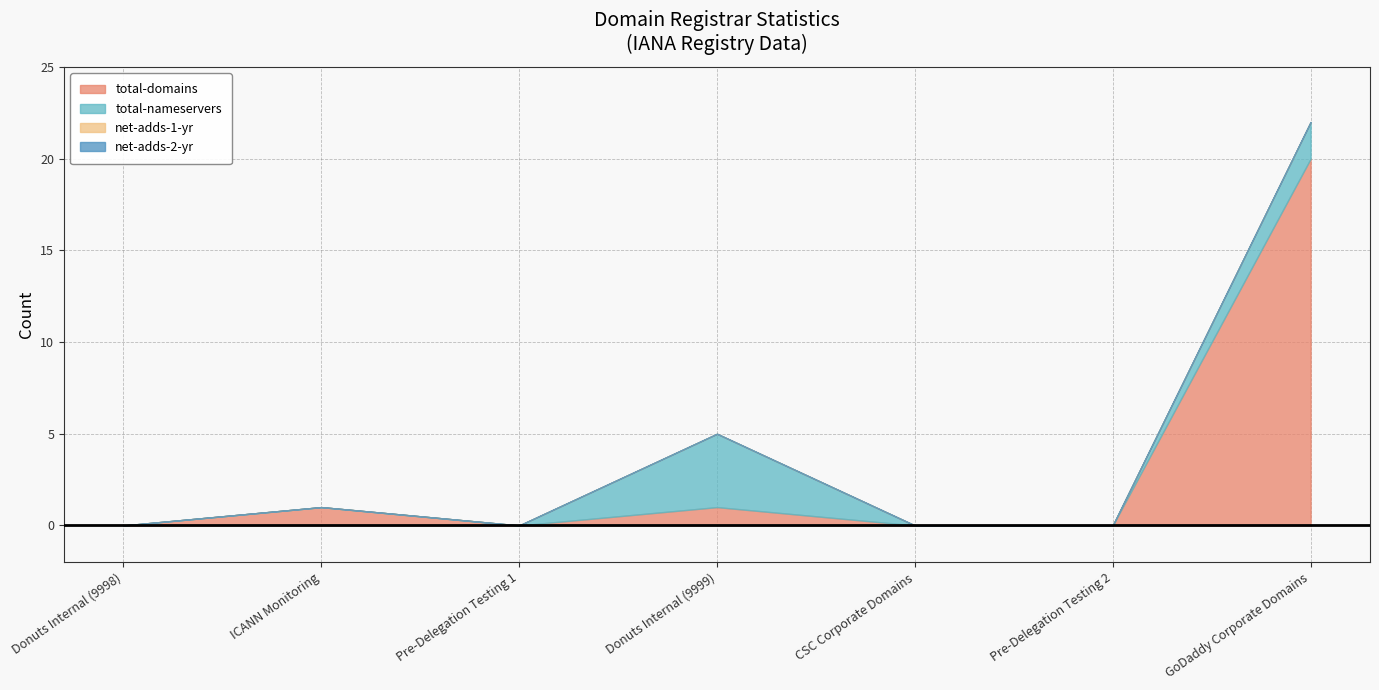

Is it true that total-domains equals 13 at Donuts Internal (9998)?

False